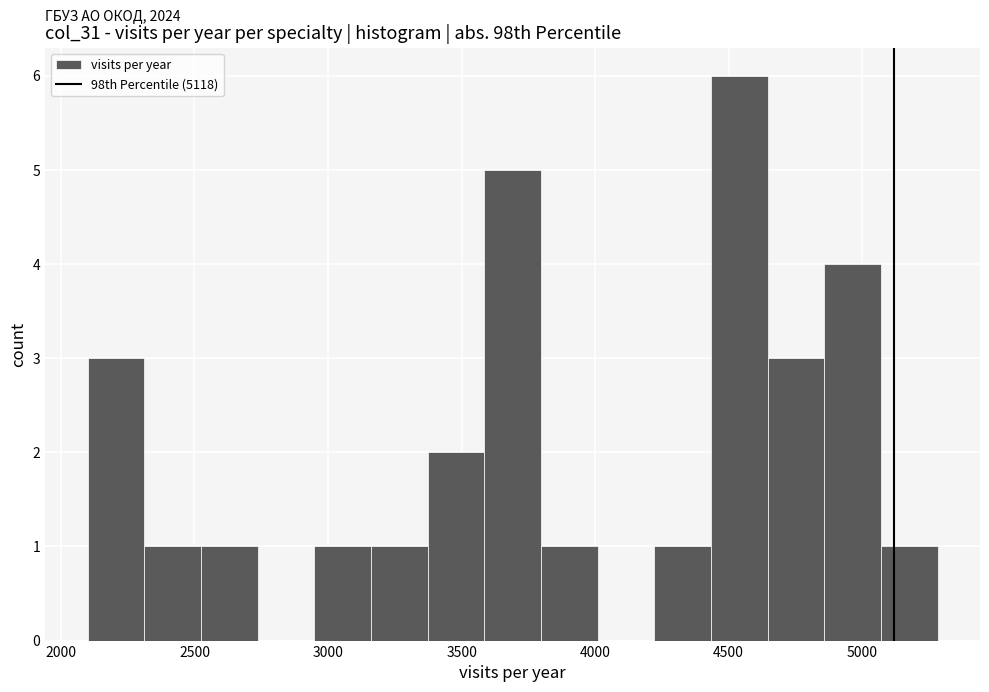

Over which range of the x-axis is the bar tallest?

4450 to 4650